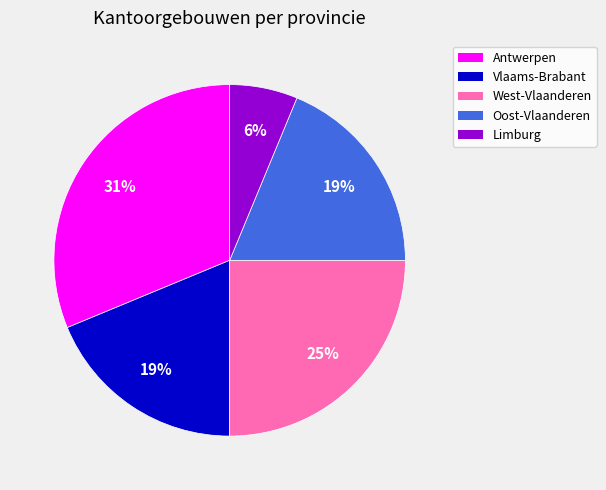

Which category has the biggest portion of the pie?

Antwerpen